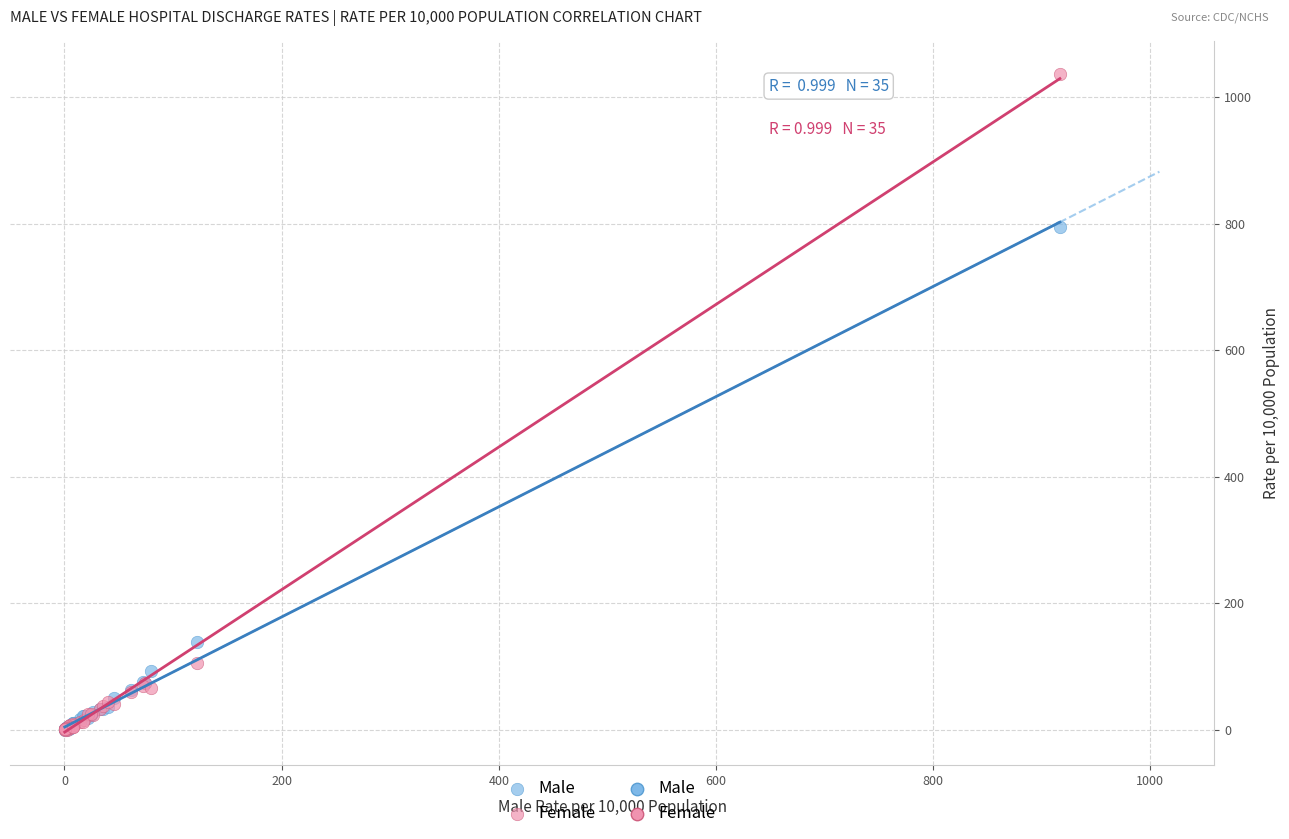

Which series reaches the maximum Y coordinate?

Female